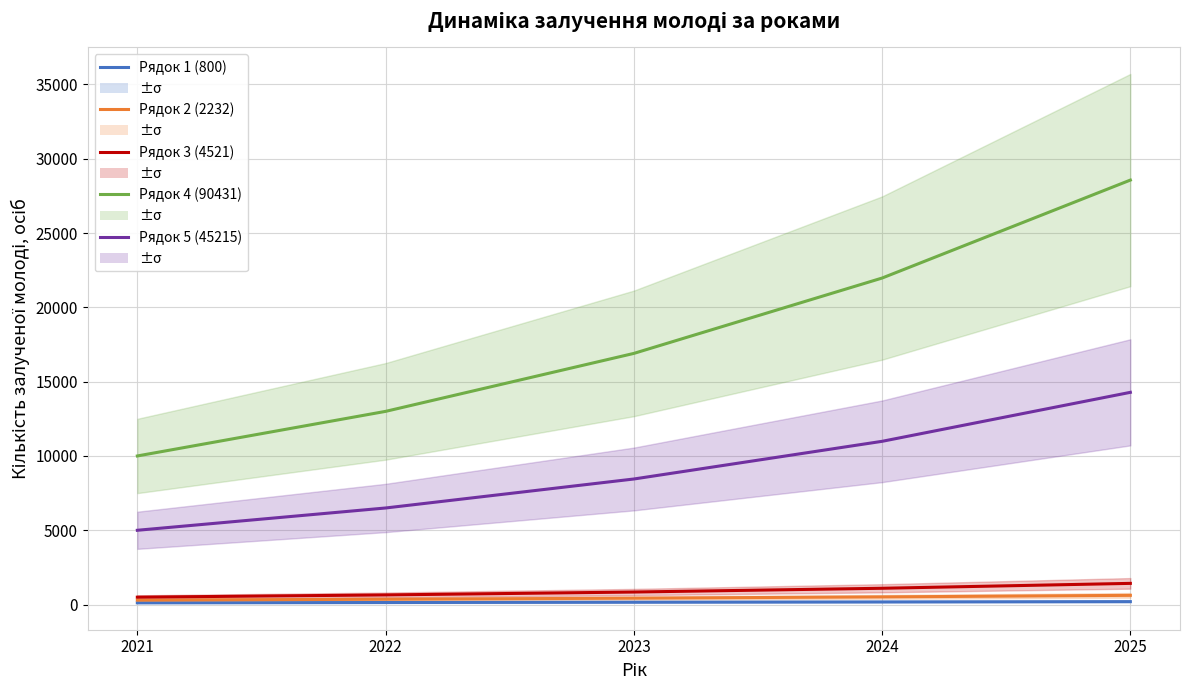

True or false: Рядок 1 (800) has more than 1 points higher than both neighbors.

False